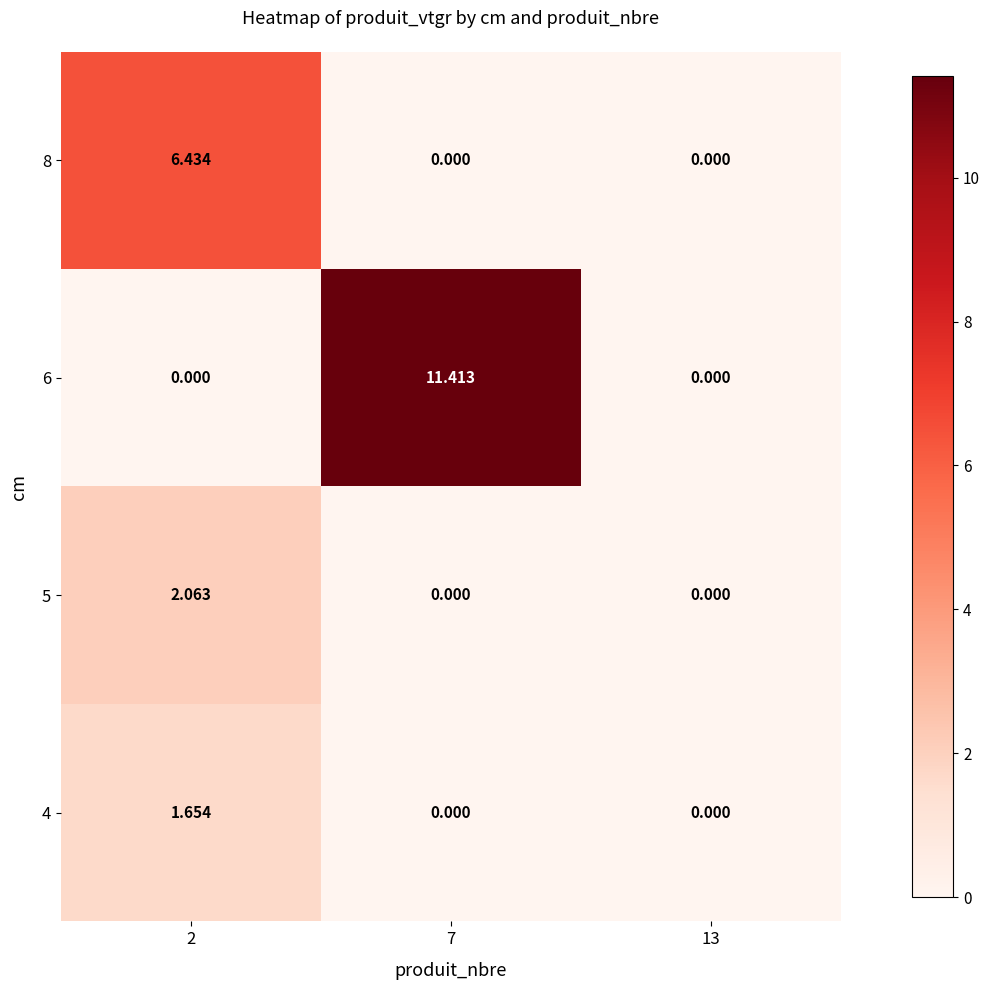

Is the value of 5 at 2 greater than the value of 6 at 7?

No